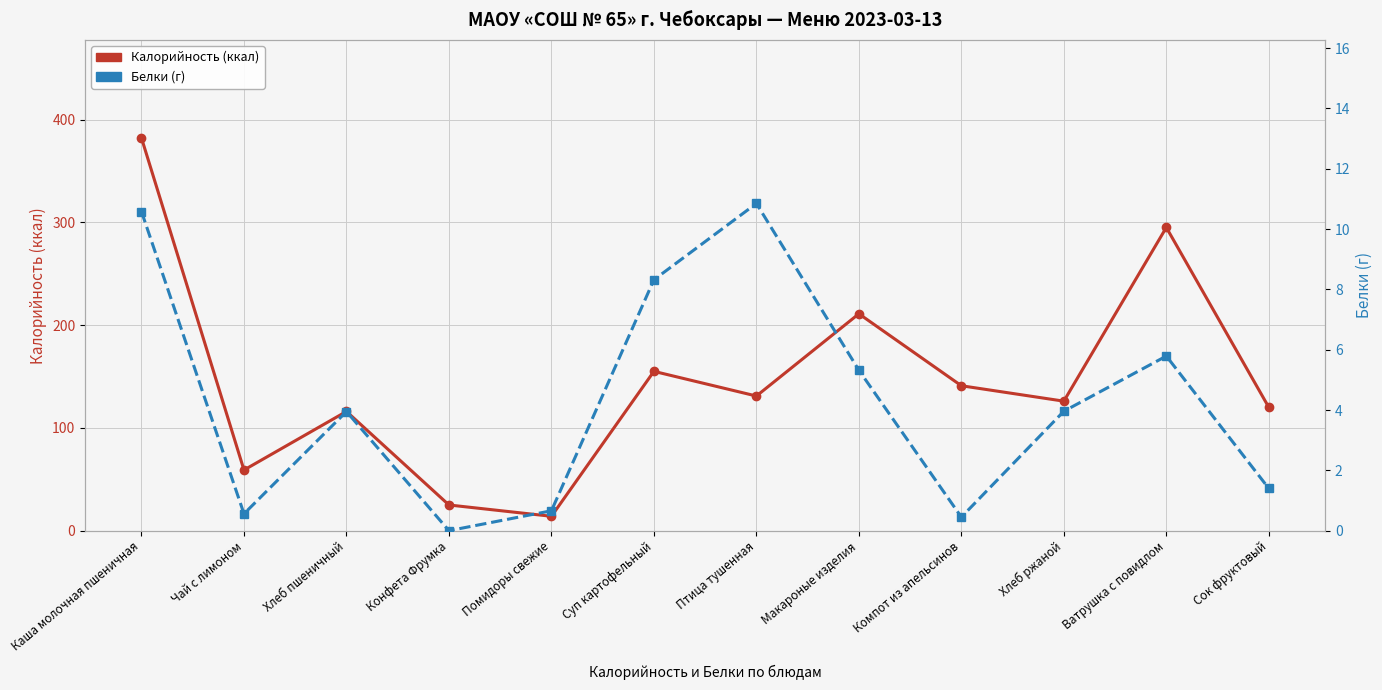

Where does the Калорийность (ккал) series first go above 131?

Каша молочная пшеничная